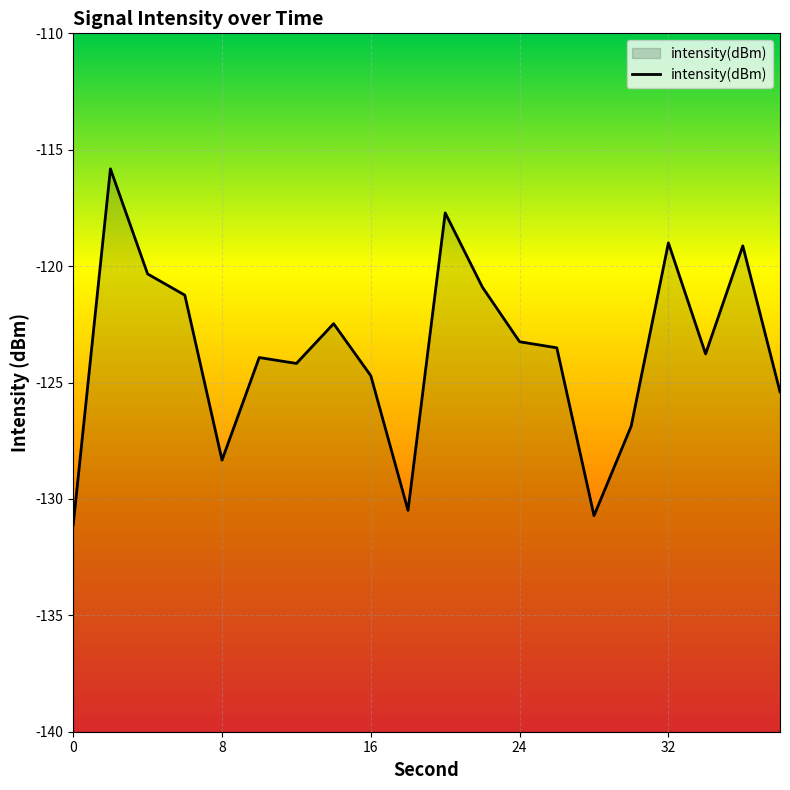

What is the approximate value at 32?

-119.0